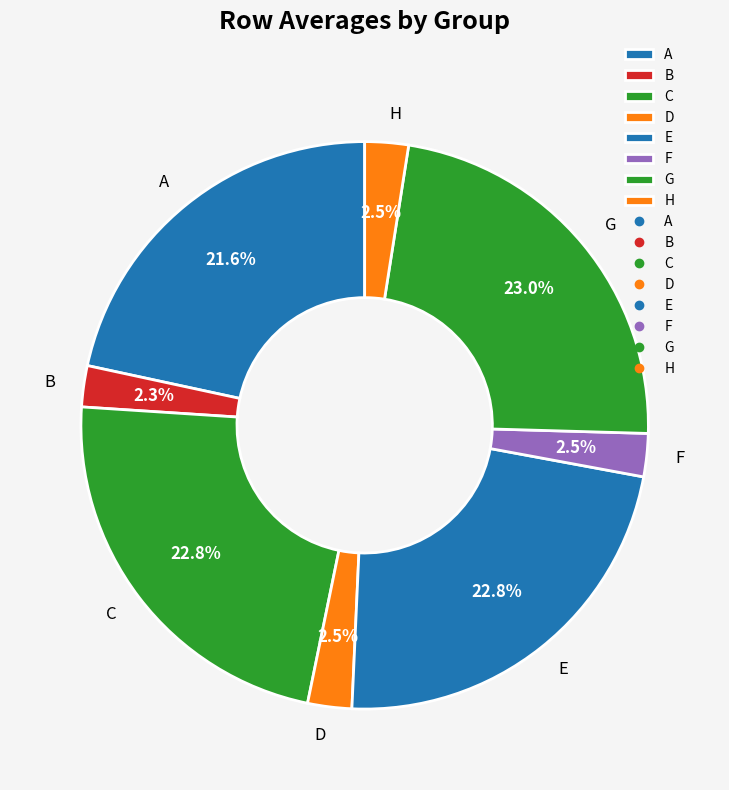

To the nearest percent, what is the difference between the E and B slice percentages?

20%